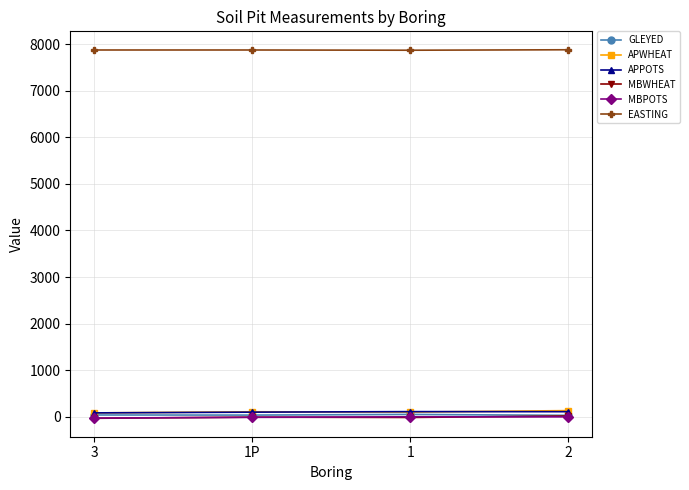

True or false: APWHEAT and EASTING cross at least once.

False